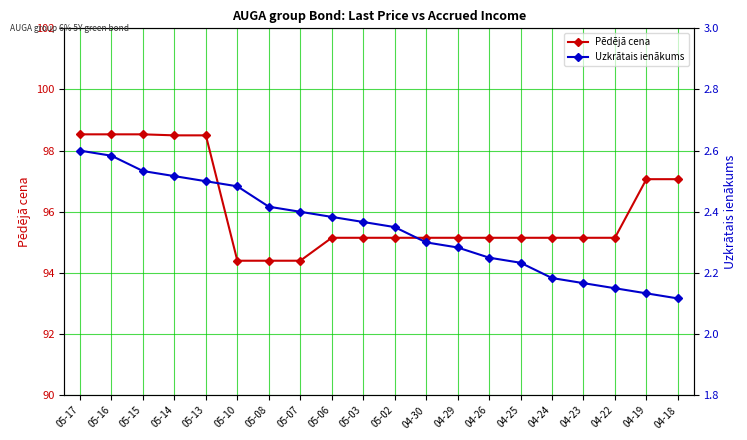

True or false: Uzkrātais ienākums has more than 2 points higher than both neighbors.

False